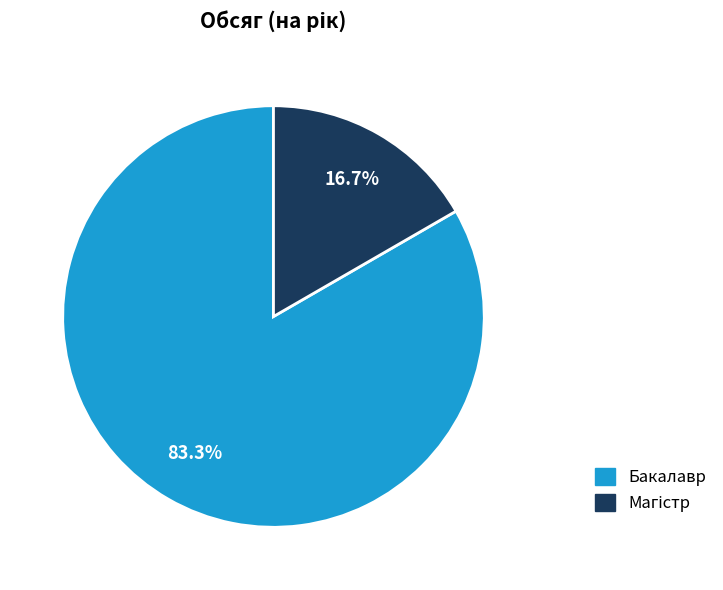

Is there any slice that represents more than half of the pie?

Yes